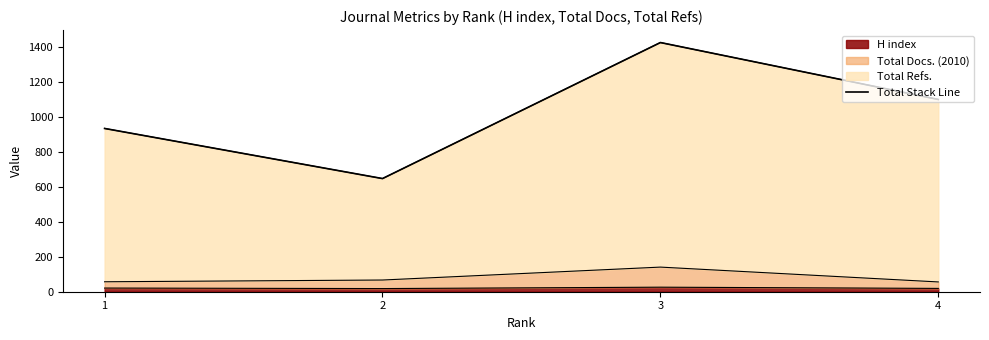

Where is the first local minimum?

2